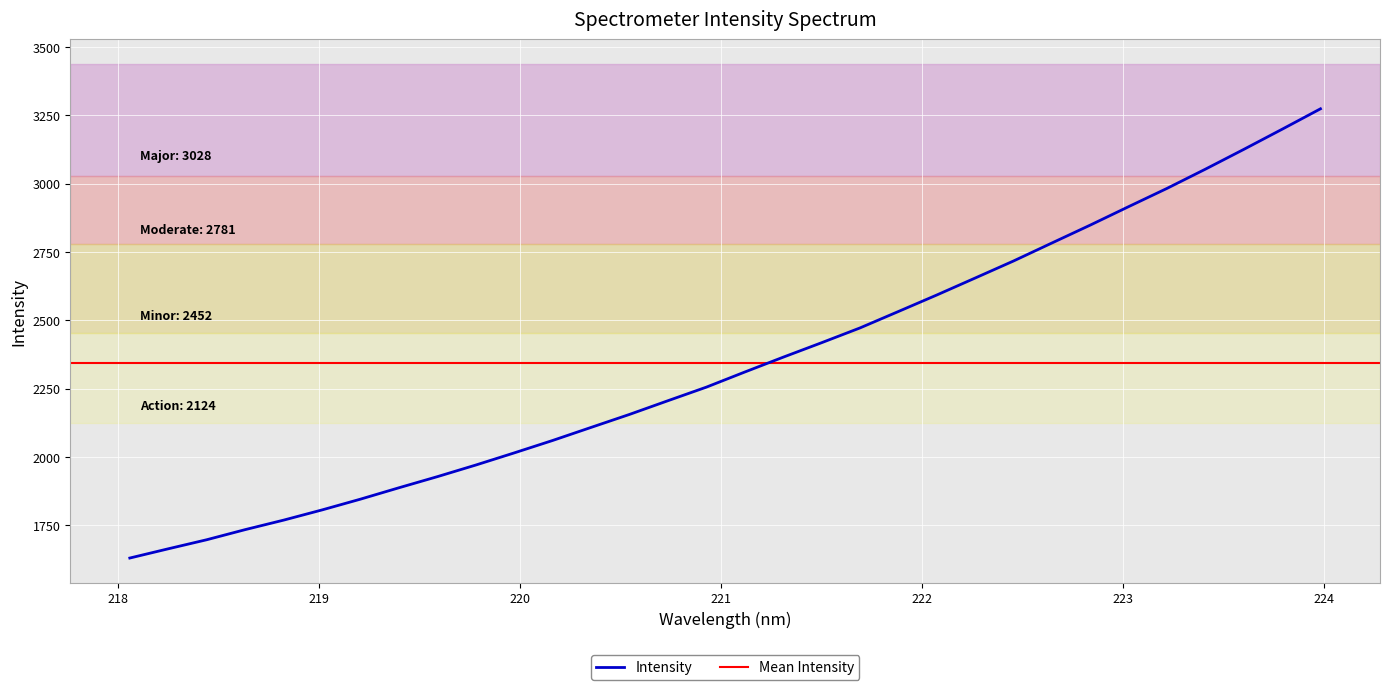

Count the number of categories in the chart.

32